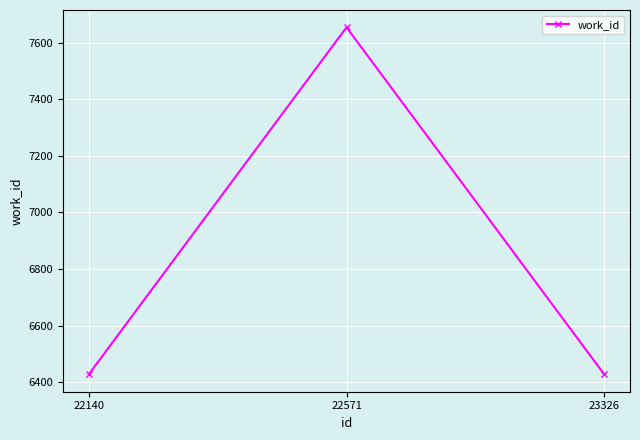

Approximately how many times larger is the value at 23326 compared to 22140?

1.0